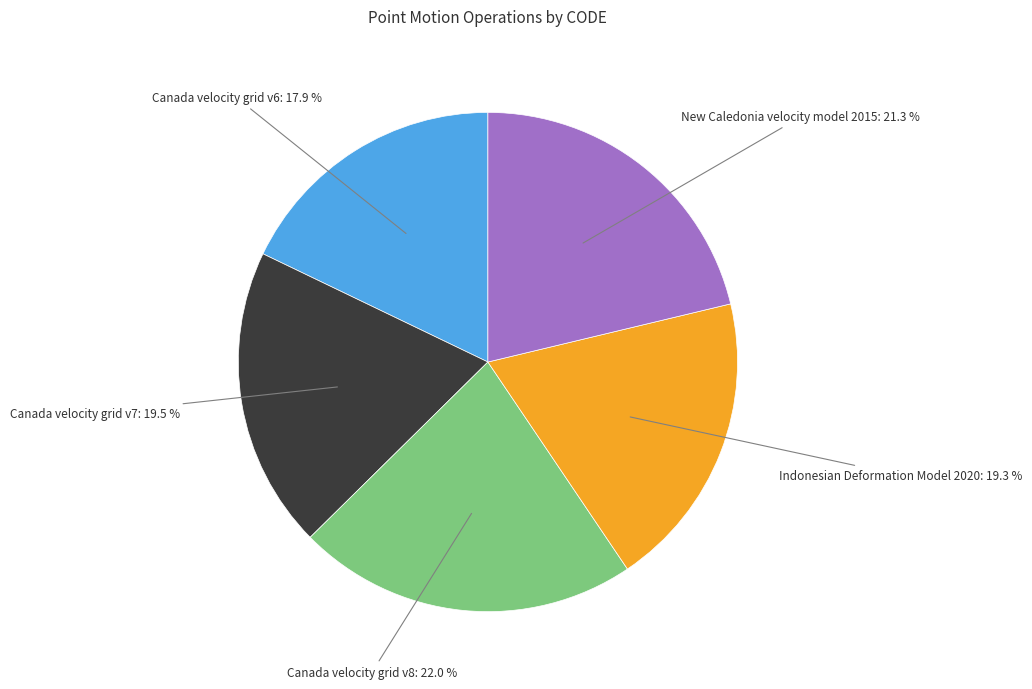

True or false: Canada velocity grid v6 accounts for 18% of the total.

True